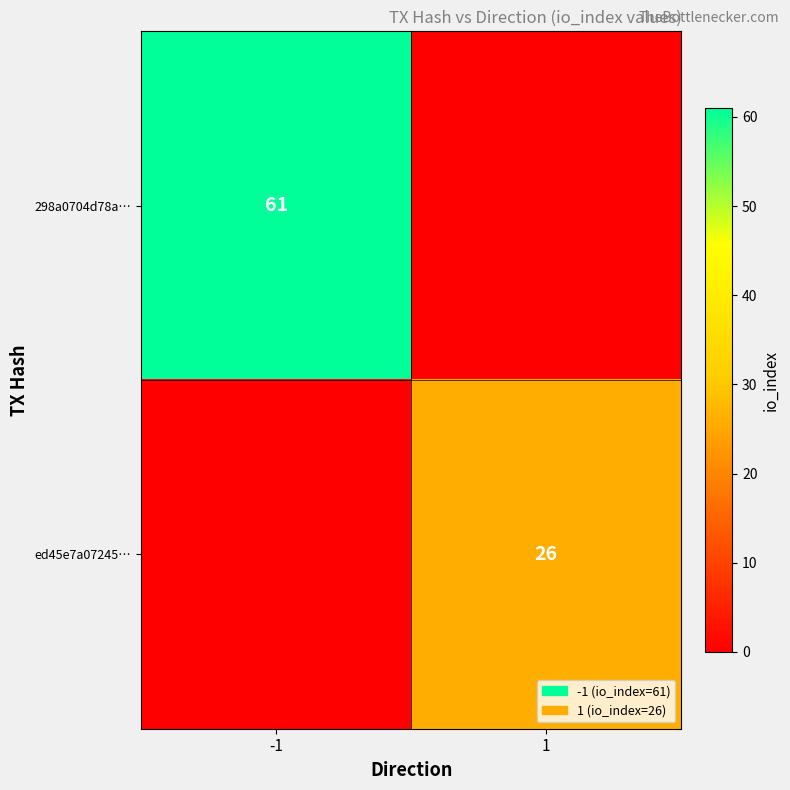

Which has a higher value, 1 or -1?

-1